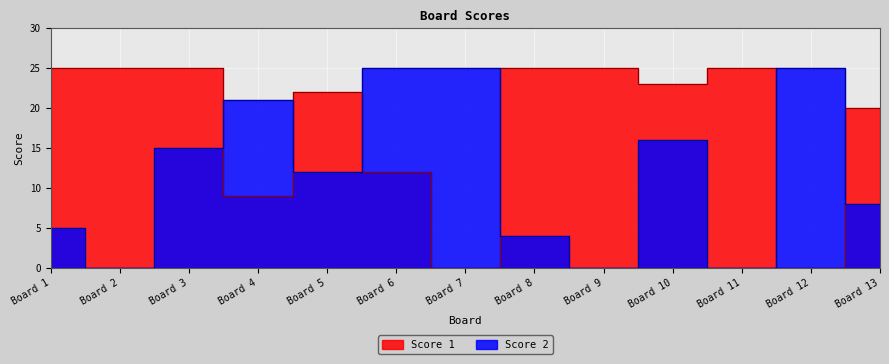

Which series ends up on top after the final intersection of Score 1 and Score 2?

Score 1